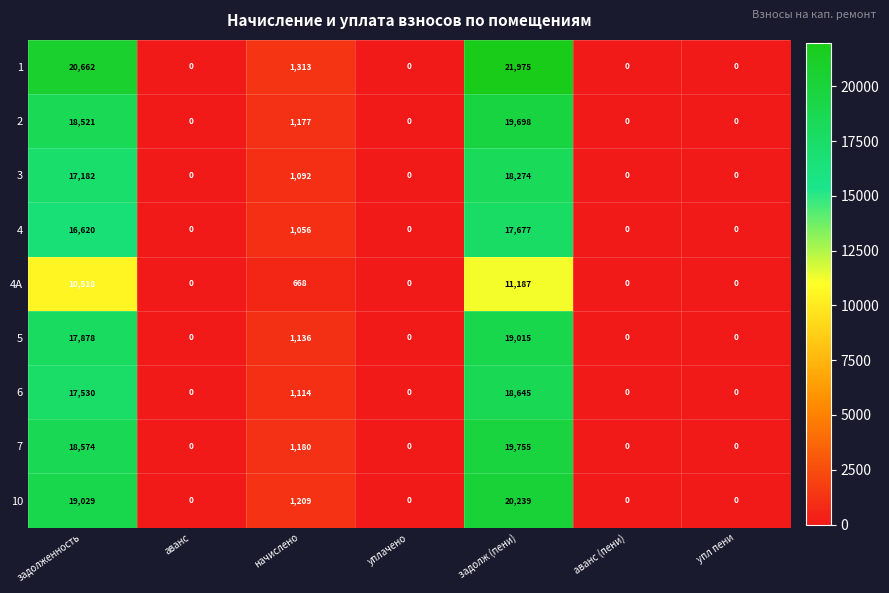

At which category is the sum across all series the highest?

задолж (пени)